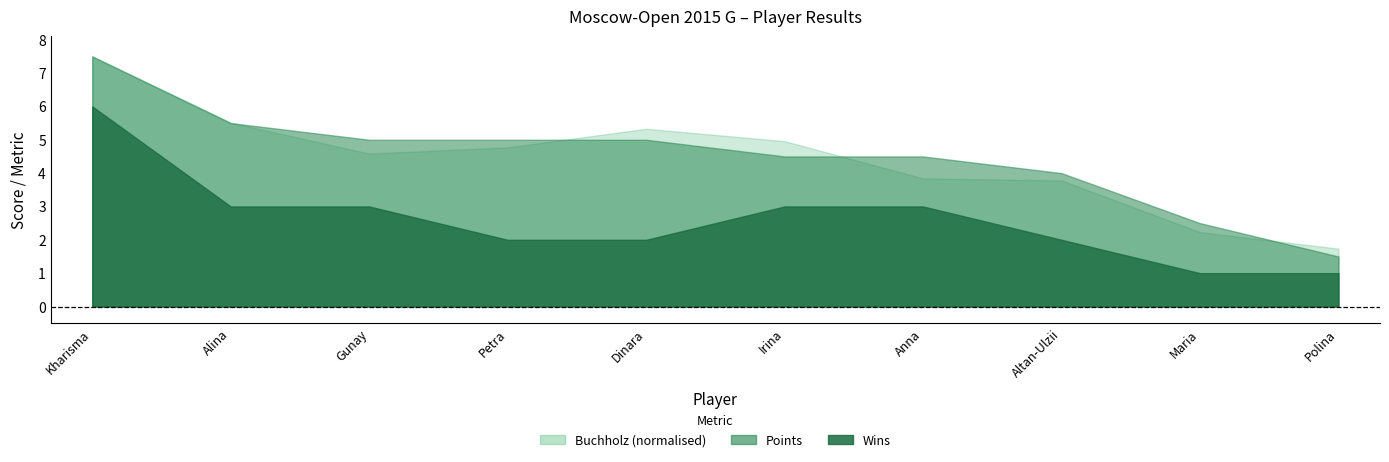

Is the value of Buchholz at Saduakassova Dinara greater than the value of Wins at Papp Petra?

Yes